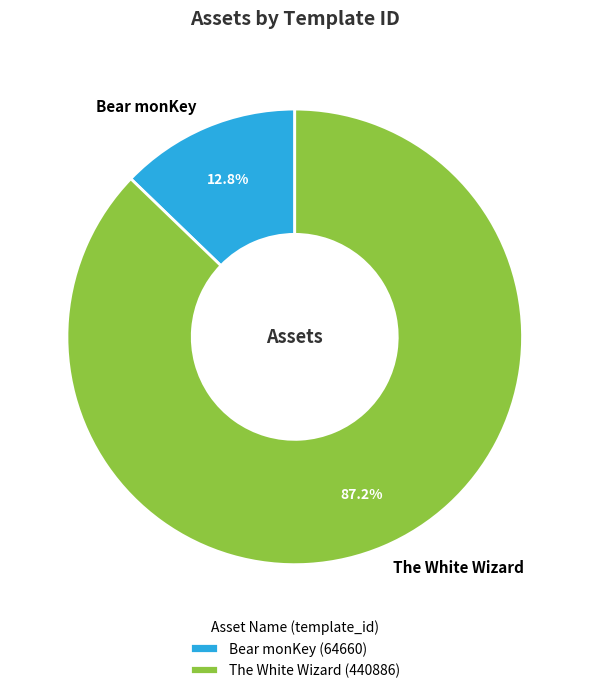

The The White Wizard slice represents 77% of the pie. True or false?

False